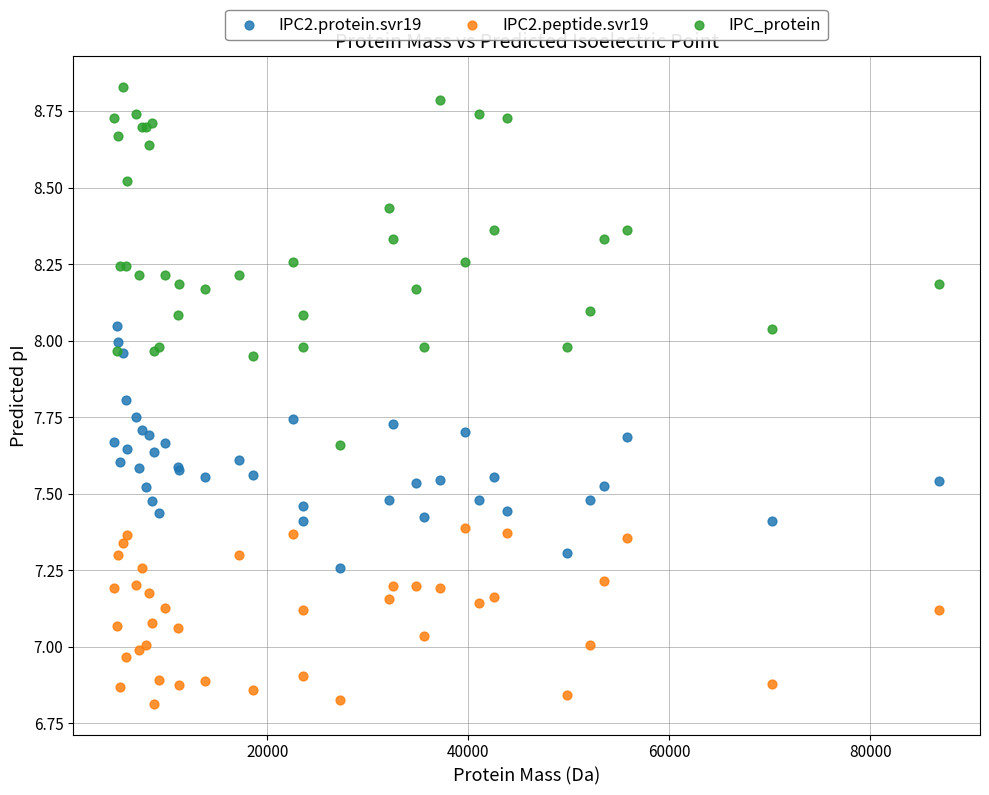

Which series reaches the maximum Y coordinate?

IPC_protein